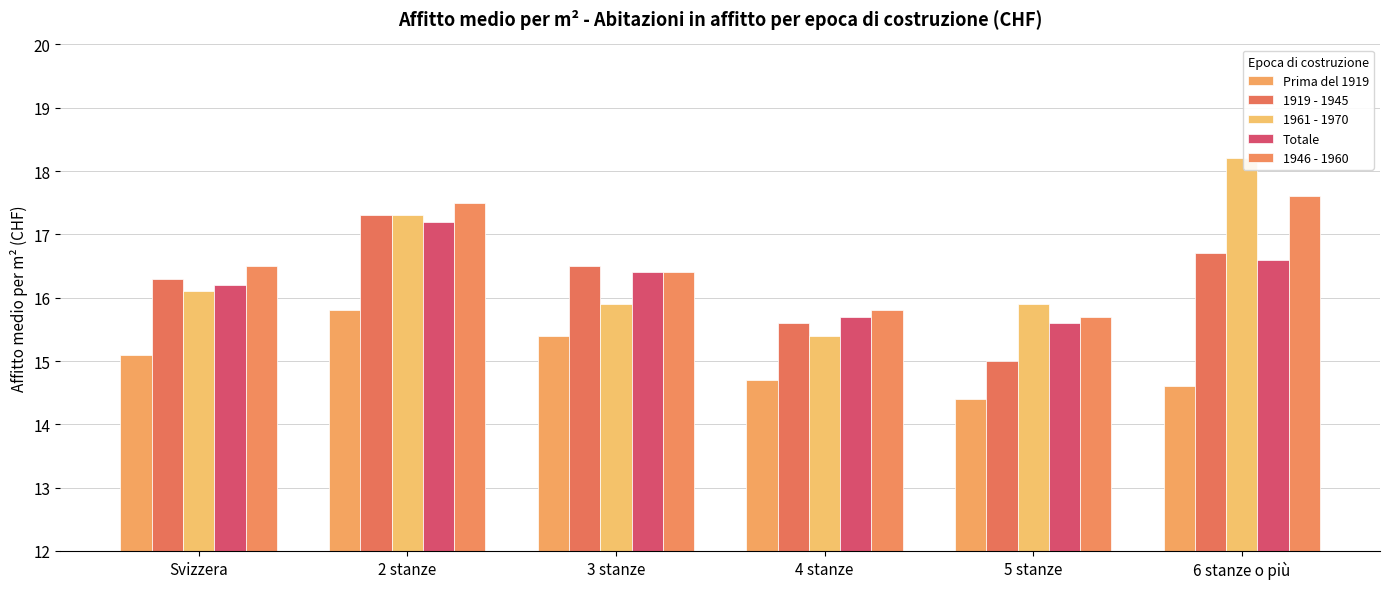

What is the approximate value of Totale at 3 stanze?

16.4